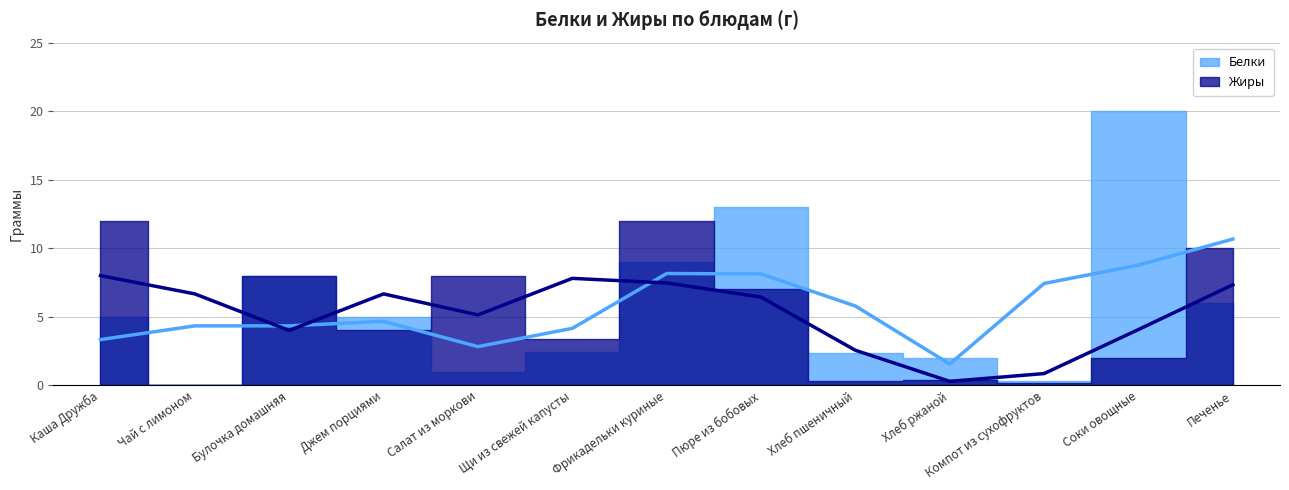

Between Щи из свежей капусты and Соки овощные, which series saw the biggest shift?

Белки